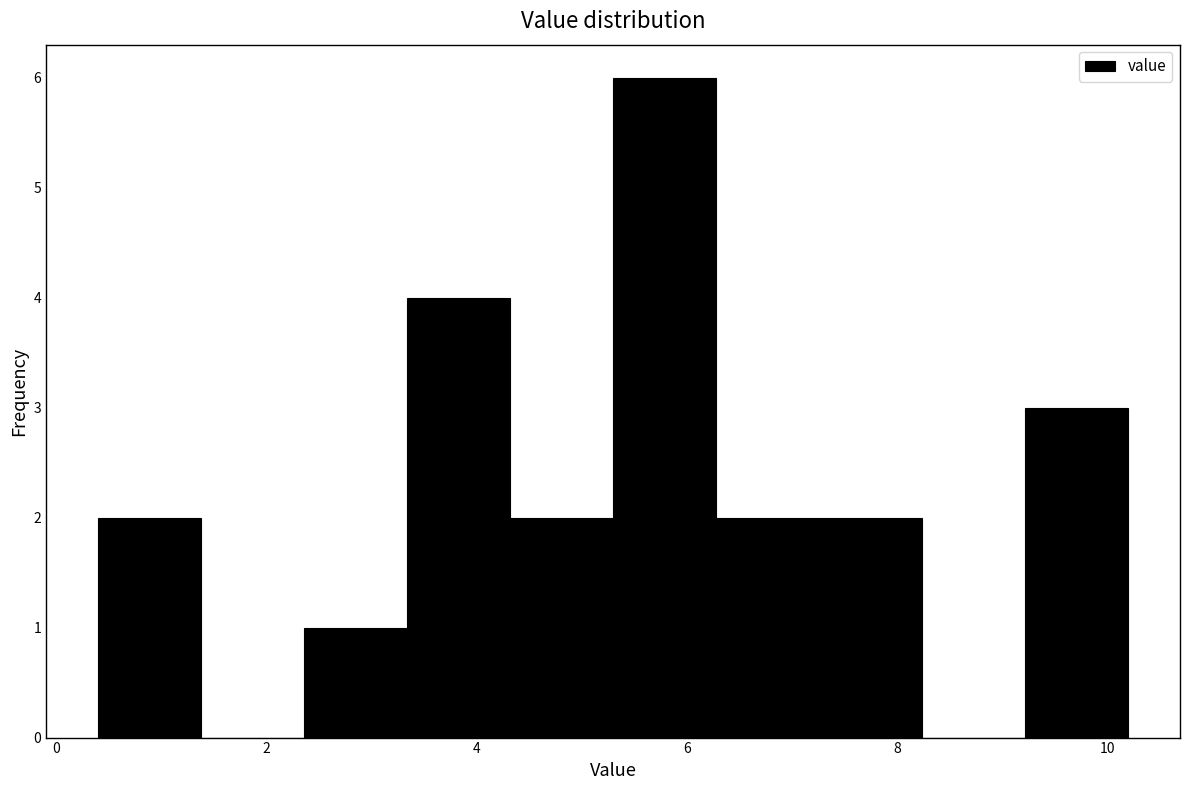

Over which range of the x-axis is the bar tallest?

5.30 to 6.28